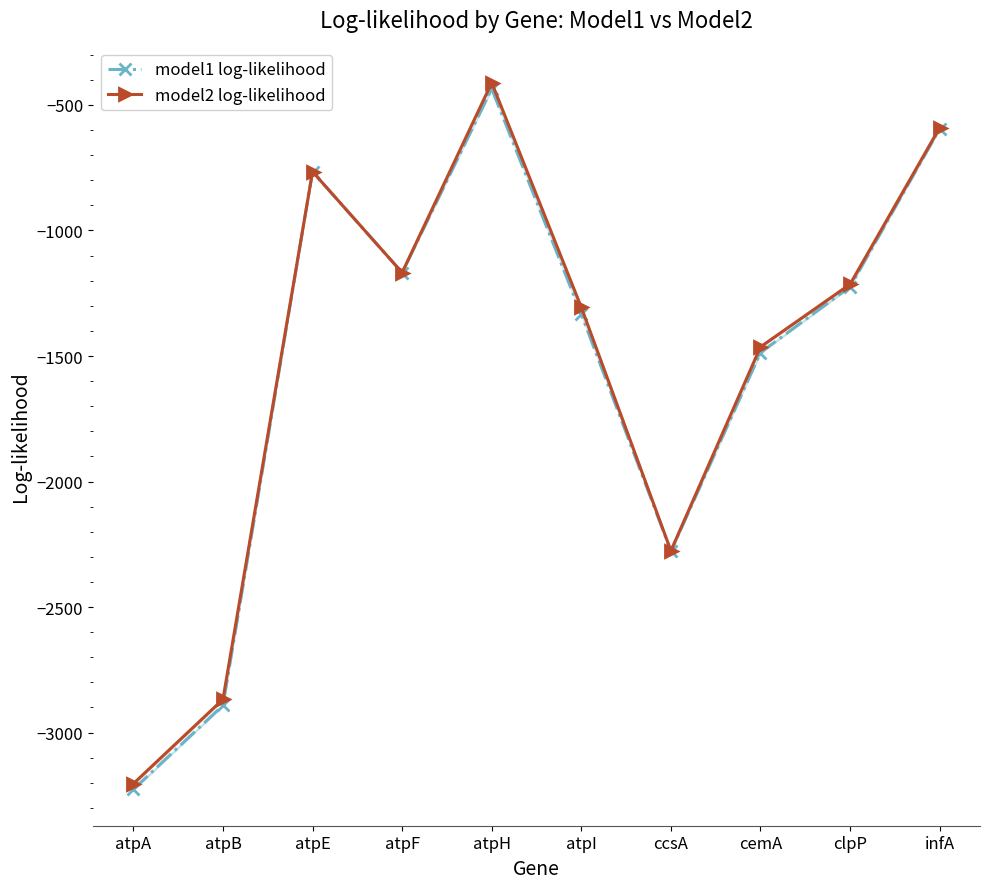

What is the difference between the maximum and second lowest values in the model2 log-likelihood series?

2456.4